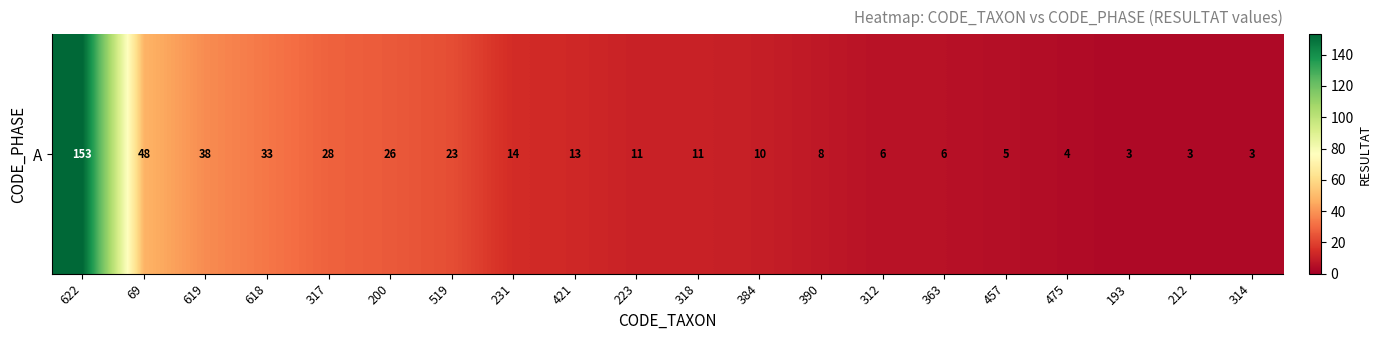

What is the difference between the second highest and second lowest values?

45